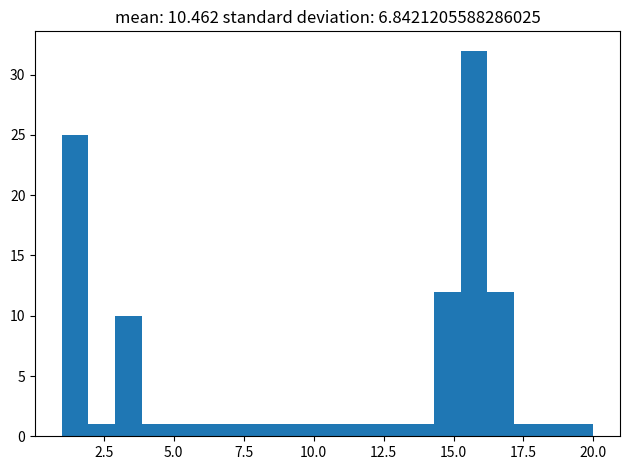

Around what value on the x-axis is the tallest bar? Give the approximate position of its centre, as read against the axis.

15.5